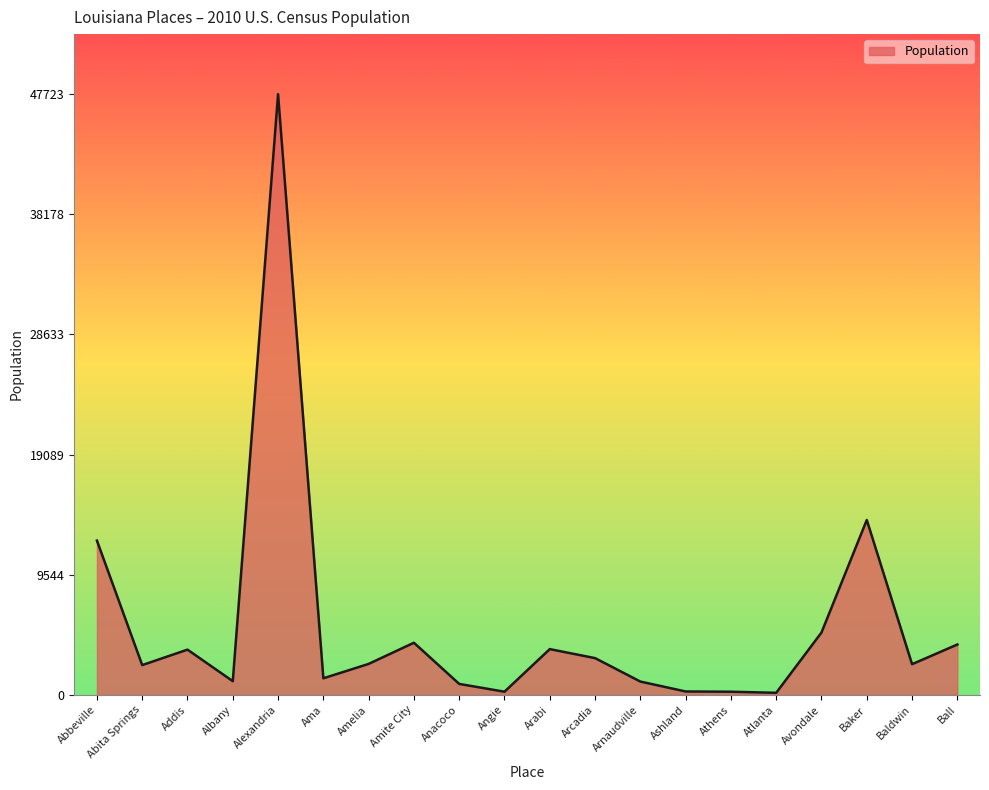

At which label is the value closest to 23943?

Baker